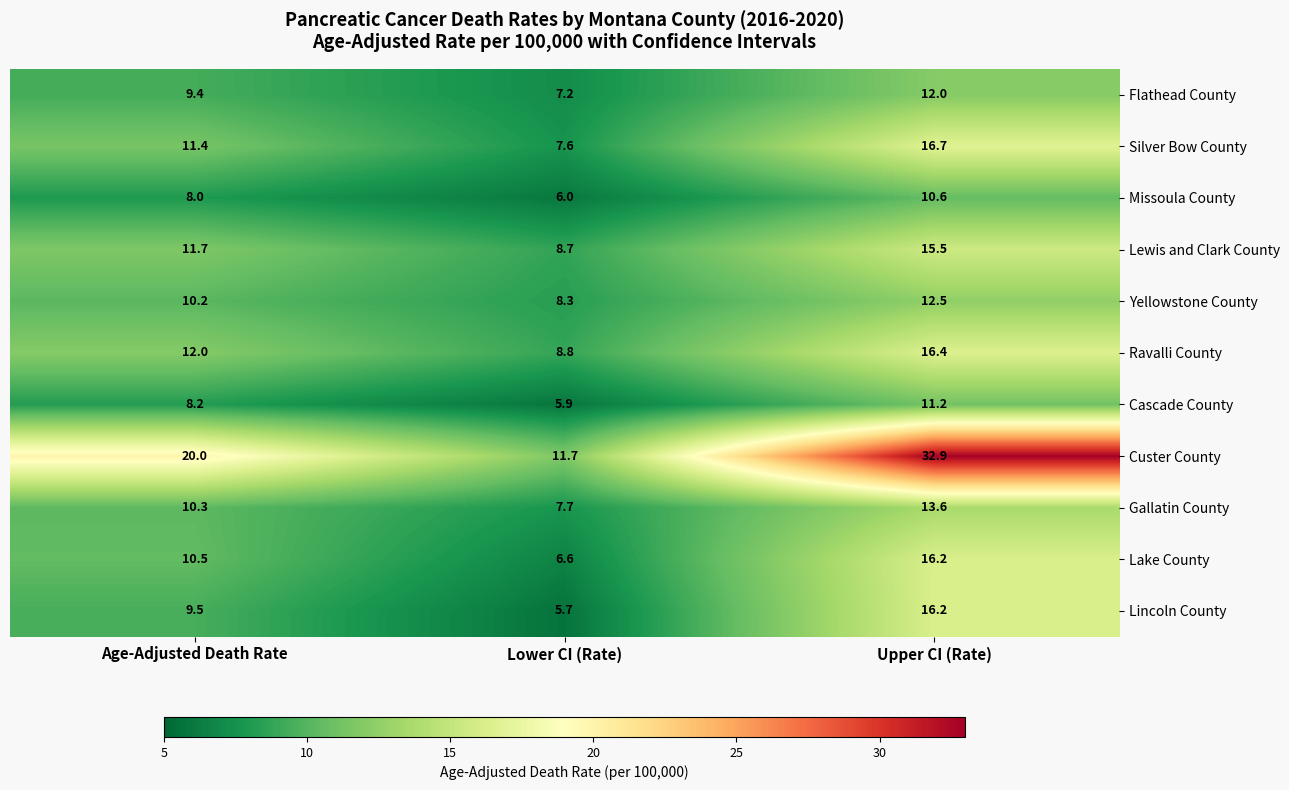

Rank the series at Age-Adjusted Death Rate from highest to lowest value.

Custer County, Ravalli County, Lewis and Clark County, Silver Bow County, Lake County, Gallatin County, Yellowstone County, Lincoln County, Flathead County, Cascade County, Missoula County